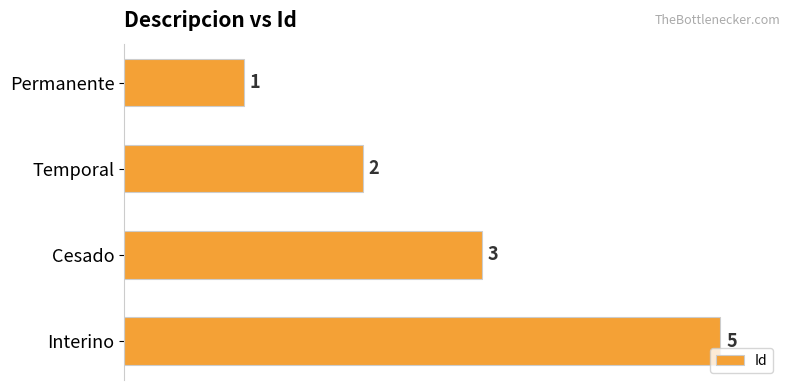

Reading top to bottom, transcribe all the data shown in this chart.

1	2	3	5